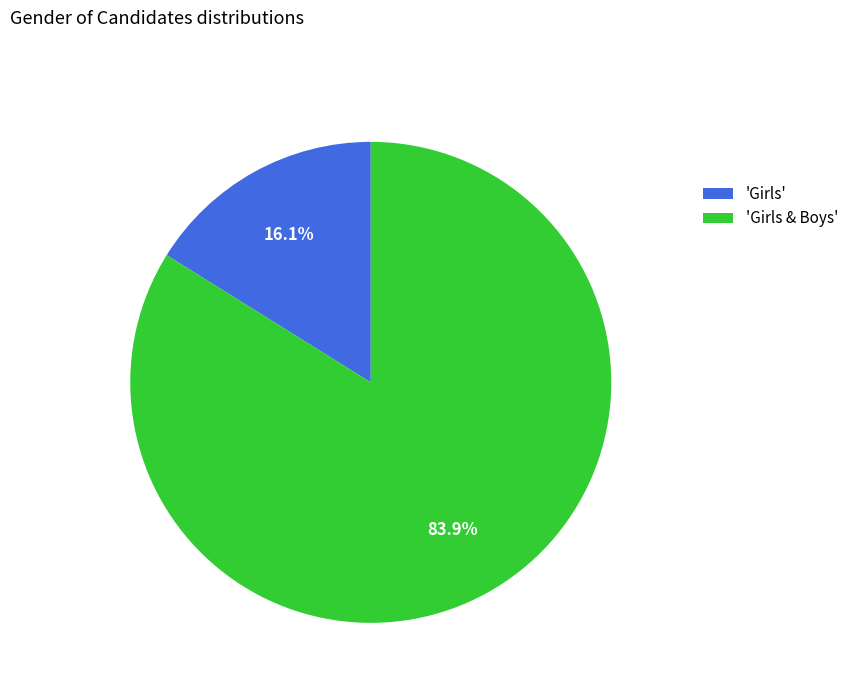

Rank the categories by value from highest to lowest.

'Girls & Boys', 'Girls'